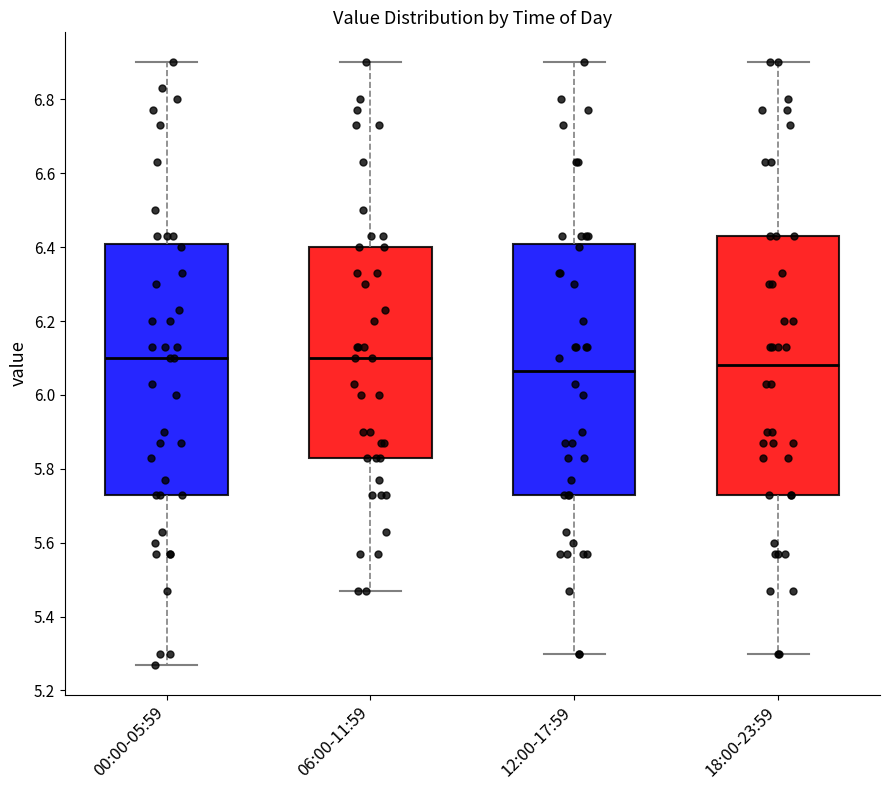

Reading left to right, read every box against the y-axis: the position of its median line, the range the box covers, and the ends of its whiskers. The values are not printed on the chart, so give them approximately, as read against the axis.

00:00-05:59: median 6.10, box 5.74 to 6.40, whiskers 5.28 to 6.90
06:00-11:59: median 6.10, box 5.84 to 6.40, whiskers 5.48 to 6.90
12:00-17:59: median 6.06, box 5.74 to 6.40, whiskers 5.30 to 6.90
18:00-23:59: median 6.08, box 5.74 to 6.44, whiskers 5.30 to 6.90